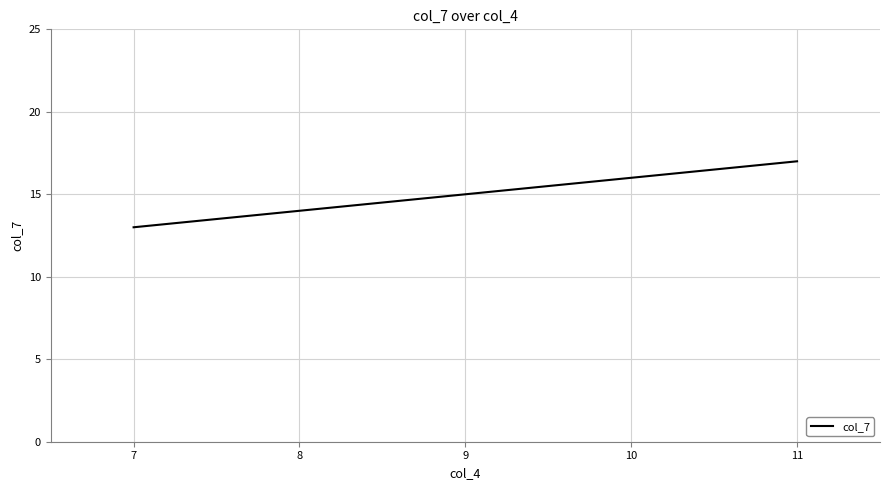

What is the change in value from 9 to 10?

+1